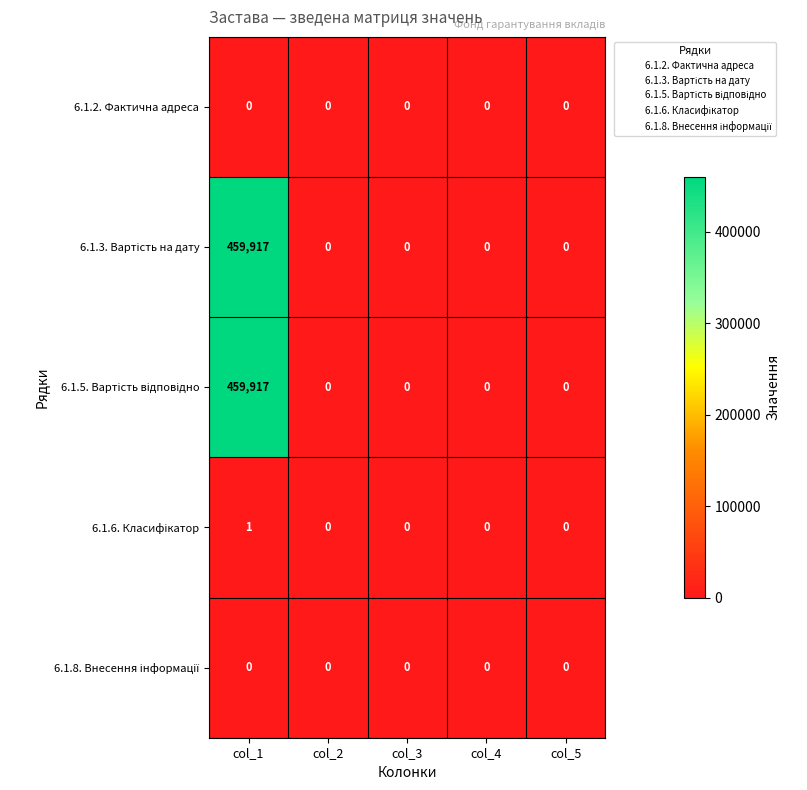

What is the greatest value displayed?

459917